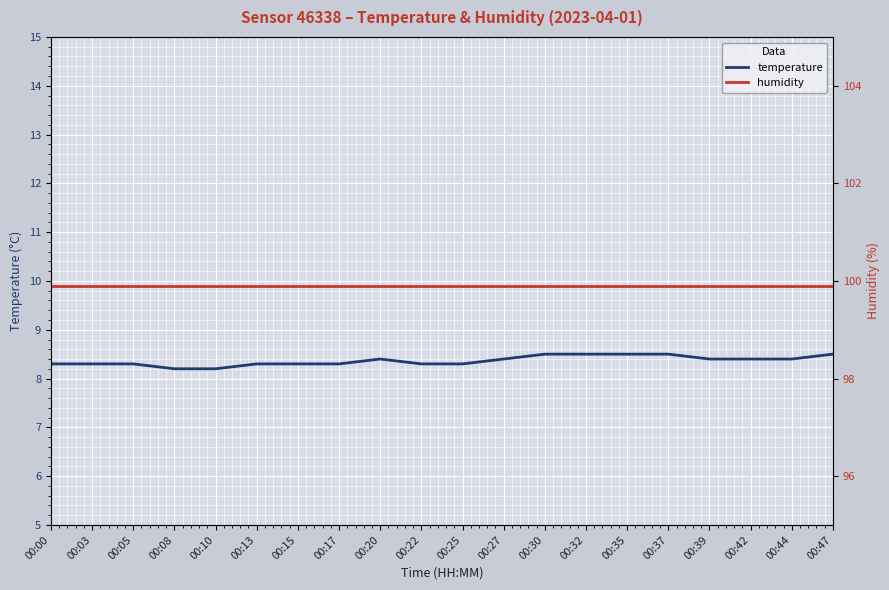

Is this an area chart (filled region under the line)?

No